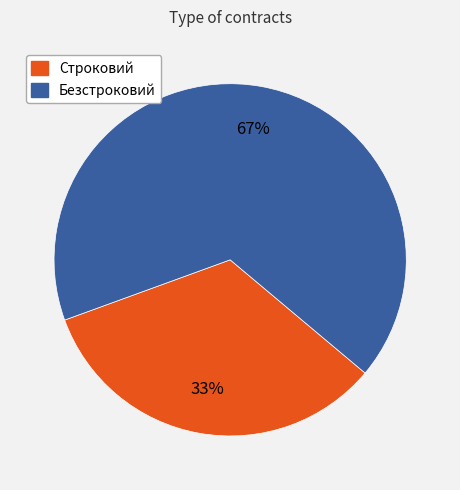

Is it true that Безстроковий is 59% of the pie?

False